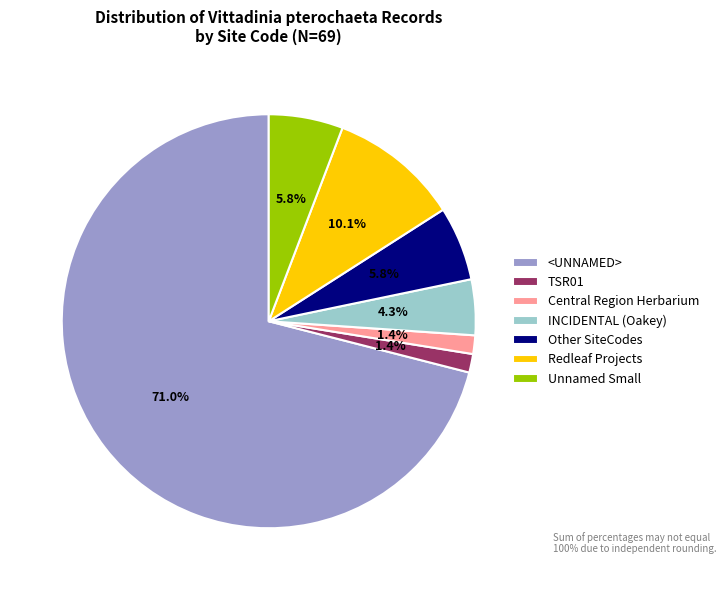

Between Other SiteCodes and Redleaf Projects, which is larger?

Redleaf Projects